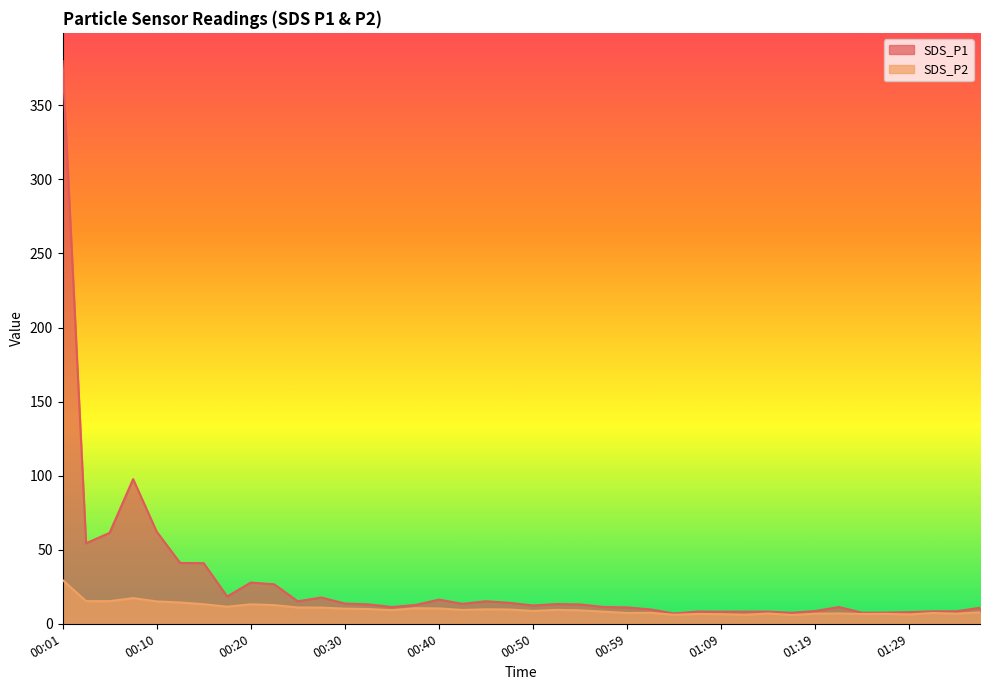

Which series has the largest total across all categories?

SDS_P1